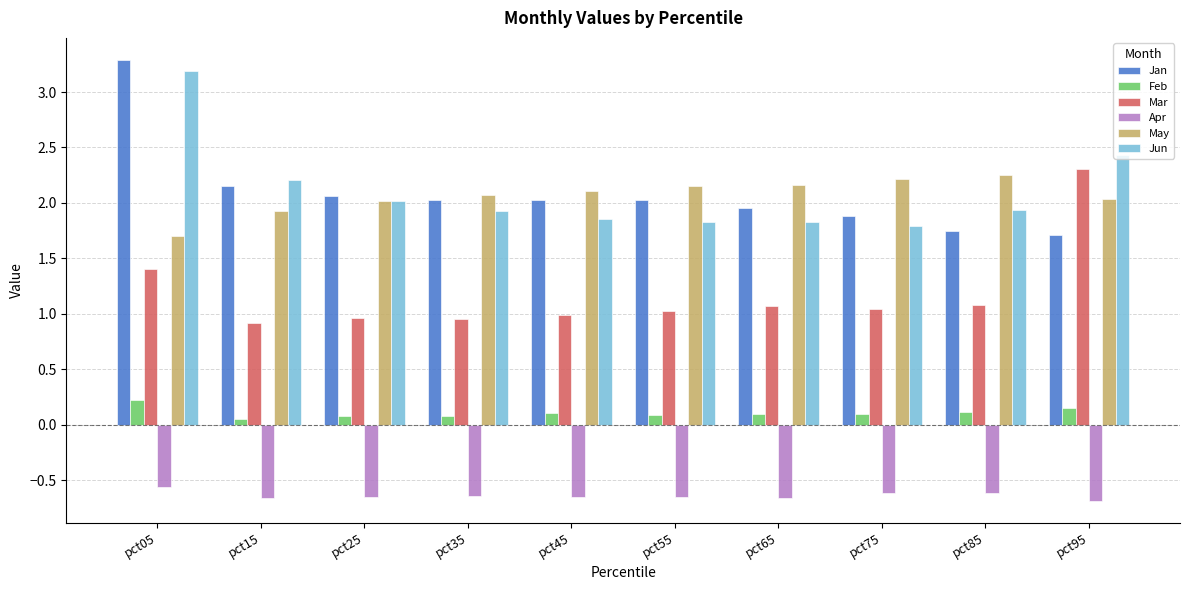

Read the May value at pct05.

1.7